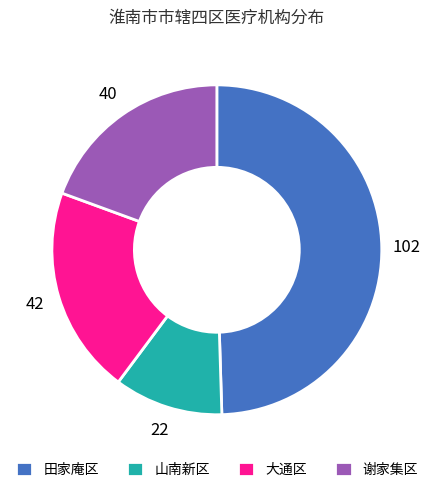

Is there any slice that represents more than half of the pie?

No